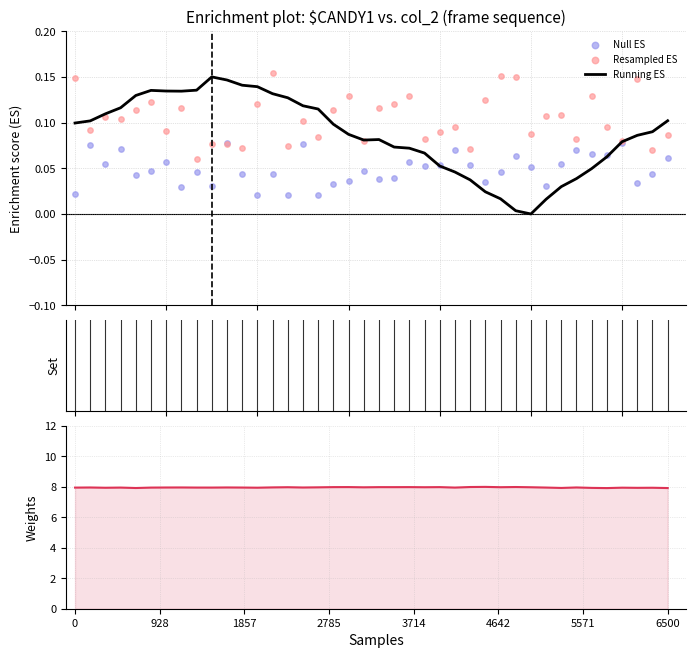

Which series has the largest Y range (max minus min)?

Running ES